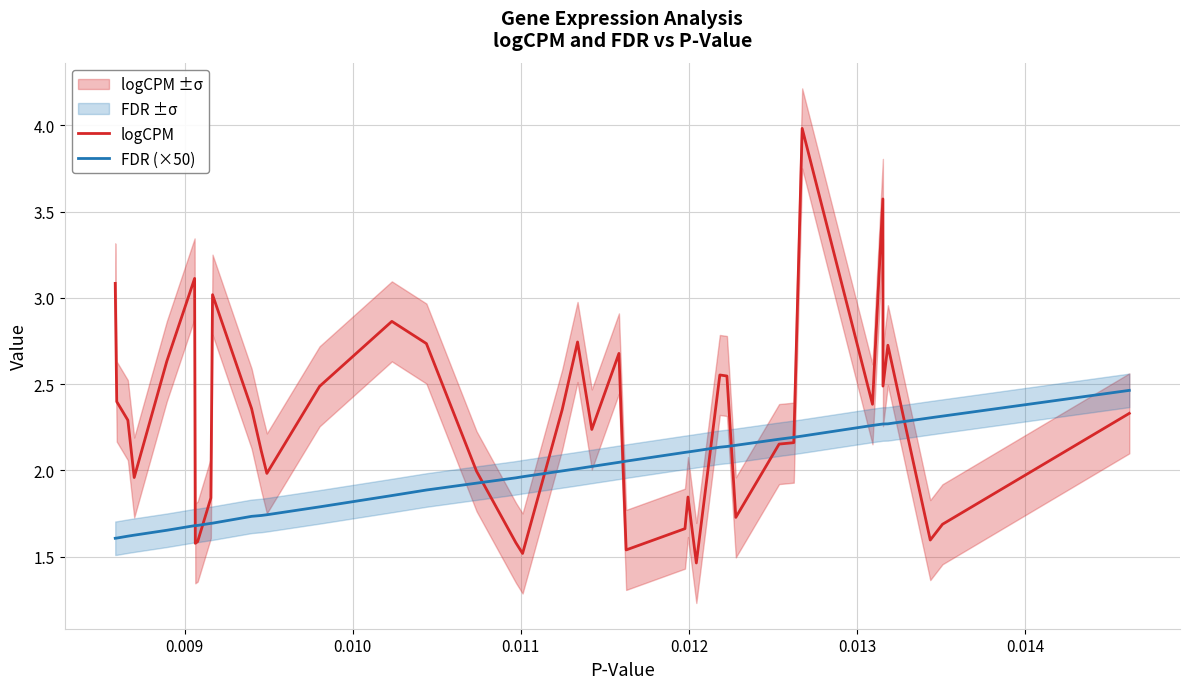

What is the highest value of the logCPM series?

4.0